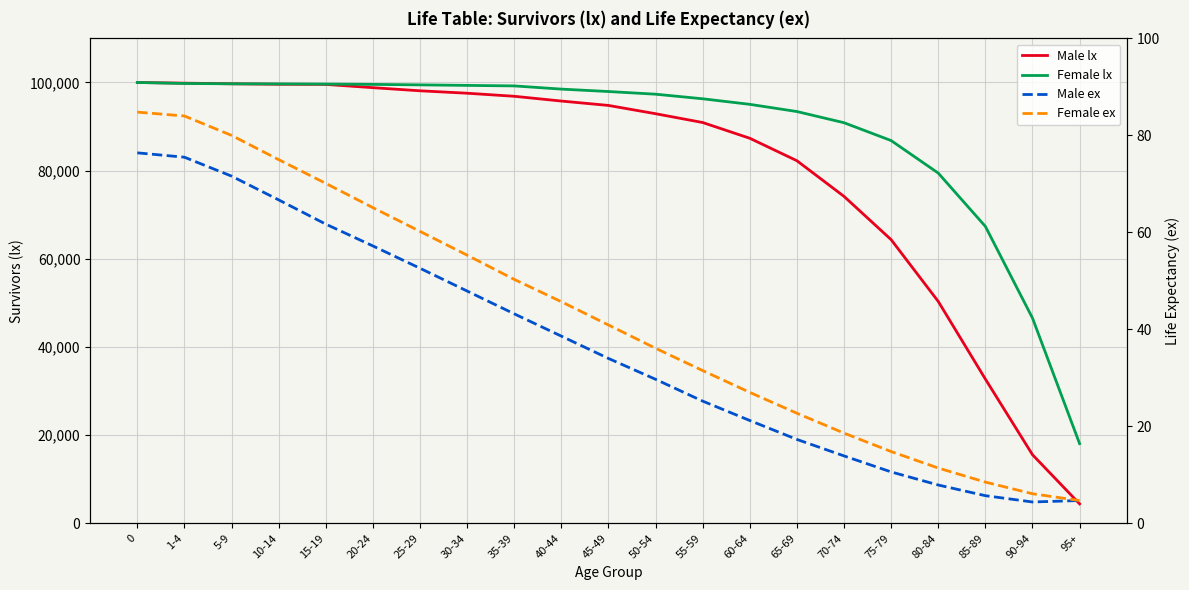

Reading left to right, list all the values displayed in this chart.

Male lx: 0=100000.0	1-4=99848.0	5-9=99704.0	10-14=99598.0	15-19=99564.0	20-24=98825.0	25-29=98115.0	30-34=97565.0	35-39=96871.0	40-44=95788.0	45-49=94794.0	50-54=92915.0	55-59=90917.0	60-64=87345.0	65-69=82249.0	70-74=74160.0	75-79=64341.0	80-84=50327.0	85-89=32721.0	90-94=15559.0	95+=4409.0
Female lx: 0=100000.0	1-4=99777.0	5-9=99701.0	10-14=99676.0	15-19=99639.0	20-24=99565.0	25-29=99462.0	30-34=99339.0	35-39=99224.0	40-44=98498.0	45-49=97949.0	50-54=97345.0	55-59=96302.0	60-64=95043.0	65-69=93409.0	70-74=90871.0	75-79=86821.0	80-84=79444.0	85-89=67352.0	90-94=46553.0	95+=18069.0
Male ex: 0=76.4	1-4=75.5	5-9=71.6	10-14=66.7	15-19=61.7	20-24=57.2	25-29=52.6	30-34=47.9	35-39=43.2	40-44=38.6	45-49=34.0	50-54=29.7	55-59=25.2	60-64=21.2	65-69=17.3	70-74=13.9	75-79=10.6	80-84=7.9	85-89=5.7	90-94=4.4	95+=4.7
Female ex: 0=84.8	1-4=84.0	5-9=80.0	10-14=75.0	15-19=70.1	20-24=65.1	25-29=60.2	30-34=55.3	35-39=50.3	40-44=45.7	45-49=40.9	50-54=36.1	55-59=31.5	60-64=27.0	65-69=22.7	70-74=18.6	75-79=14.8	80-84=11.4	85-89=8.5	90-94=6.1	95+=4.7